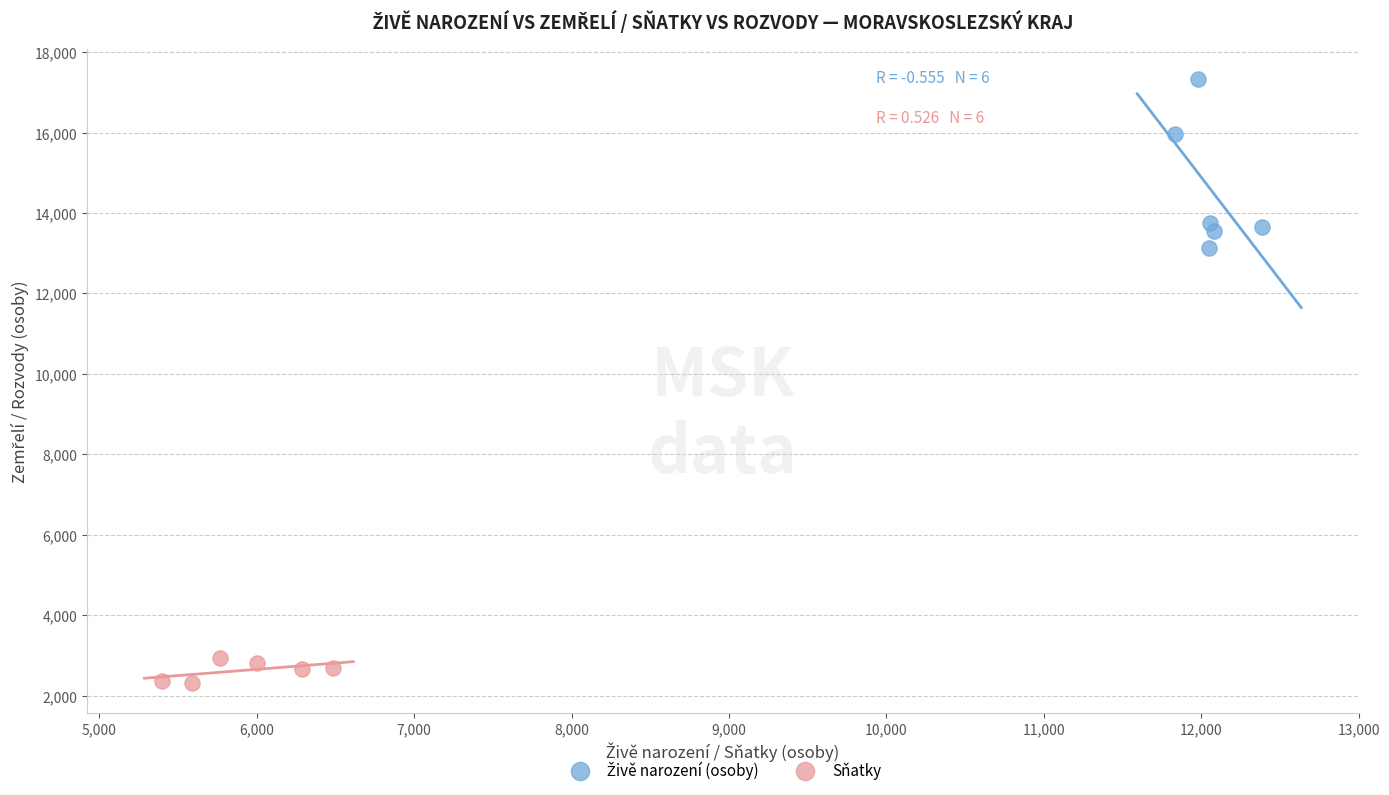

Which series reaches the minimum Y coordinate?

Sňatky